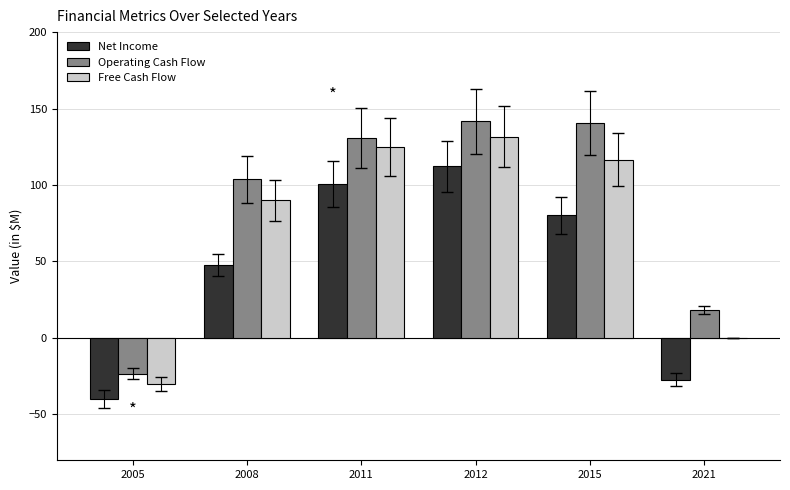

What is the sum of the Operating Cash Flow values at 2005 and 2021?

-5.1